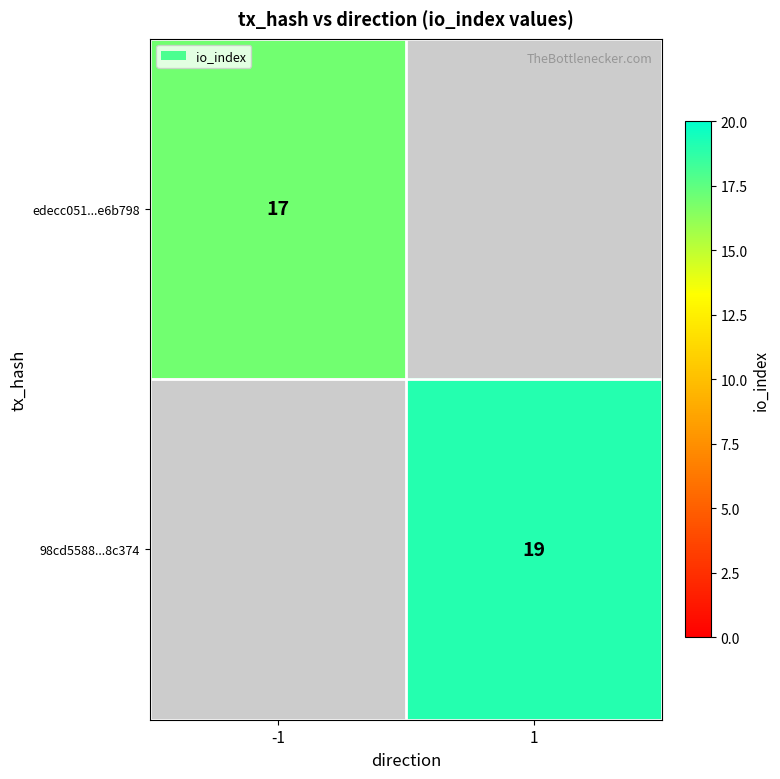

Is it true that edecc051...e6b798 equals 5 at -1?

False